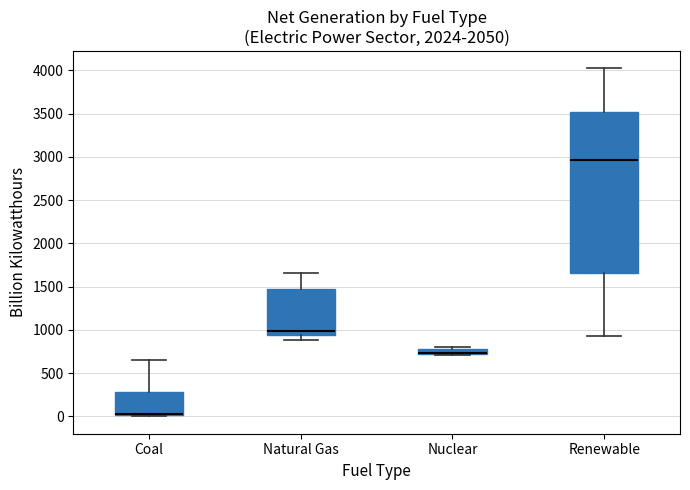

Where is the upper edge of the box for Renewable on the y-axis? The values are not printed on the chart, so give them approximately, as read against the axis.

3500